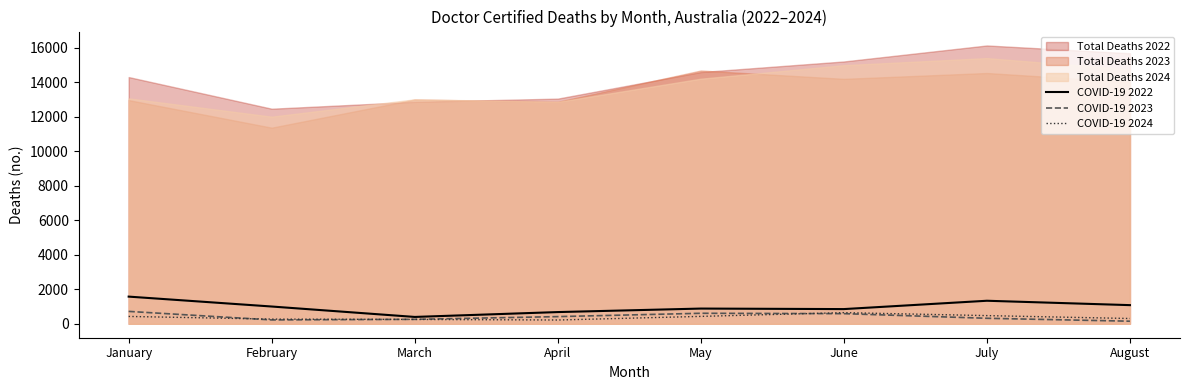

Is the value of COVID-19 2024 at July greater than the value of COVID-19 2022 at July?

No